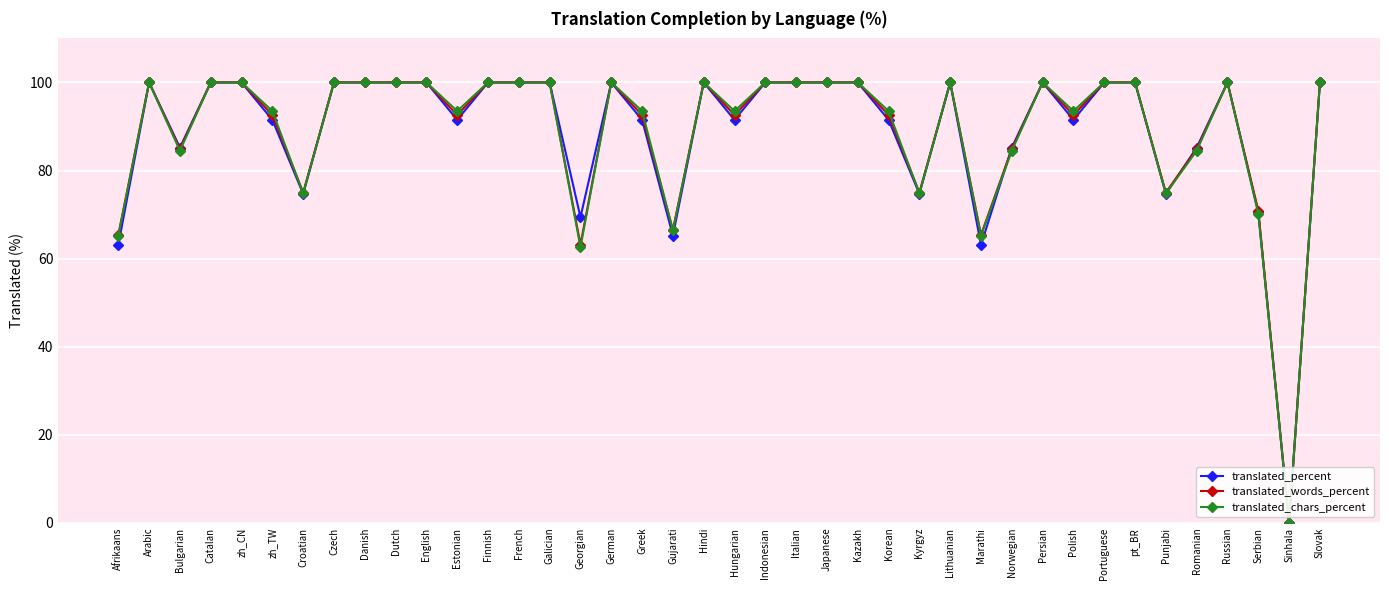

Is the value of translated_chars_percent at Greek greater than the value of translated_words_percent at Finnish?

No